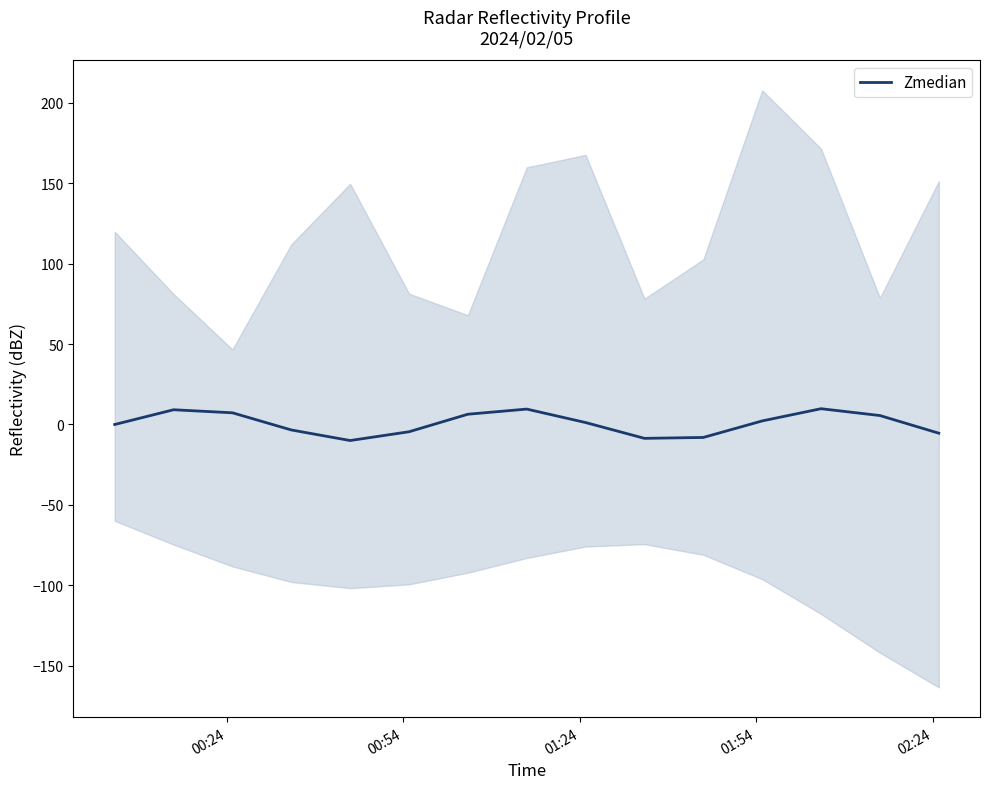

The value at 02:24 is -3.6. True or false?

False